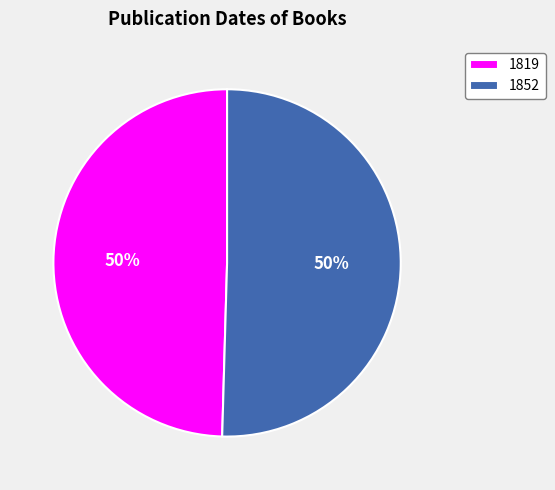

What is the majority slice?

1852